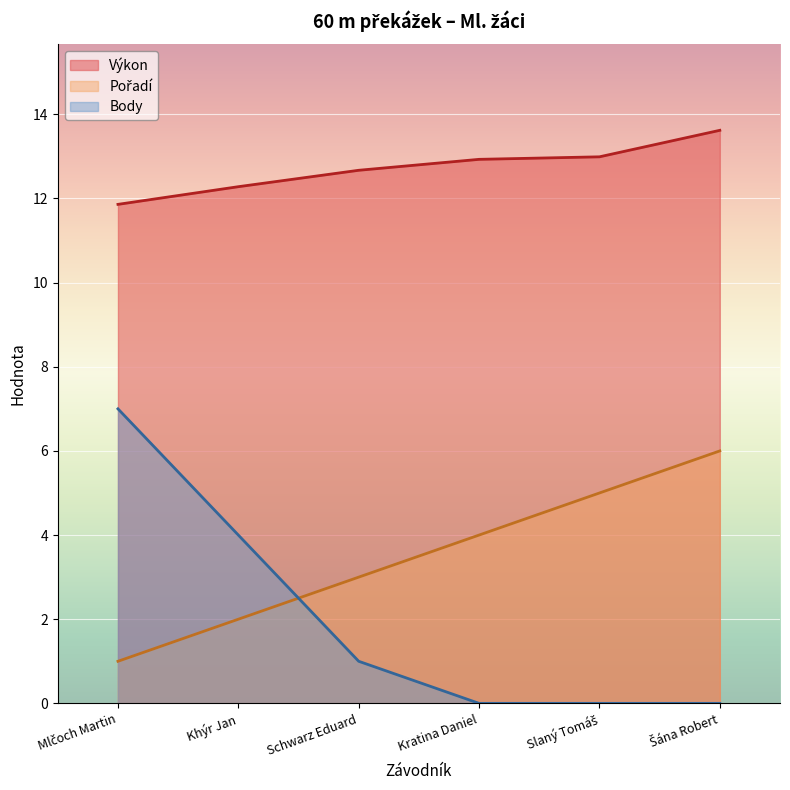

Rank the series at Šána Robert from highest to lowest value.

Výkon, Pořadí, Body